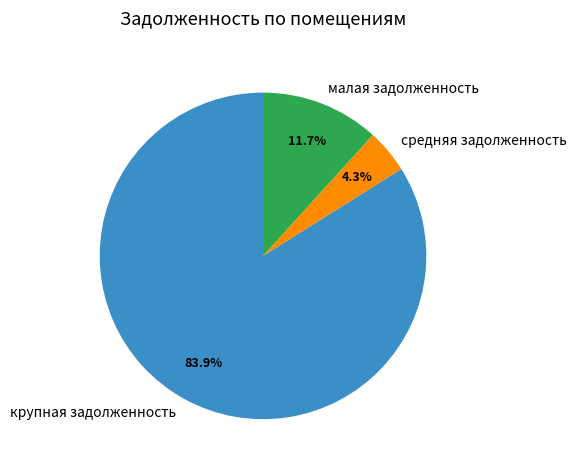

Is there a majority slice in this chart?

Yes